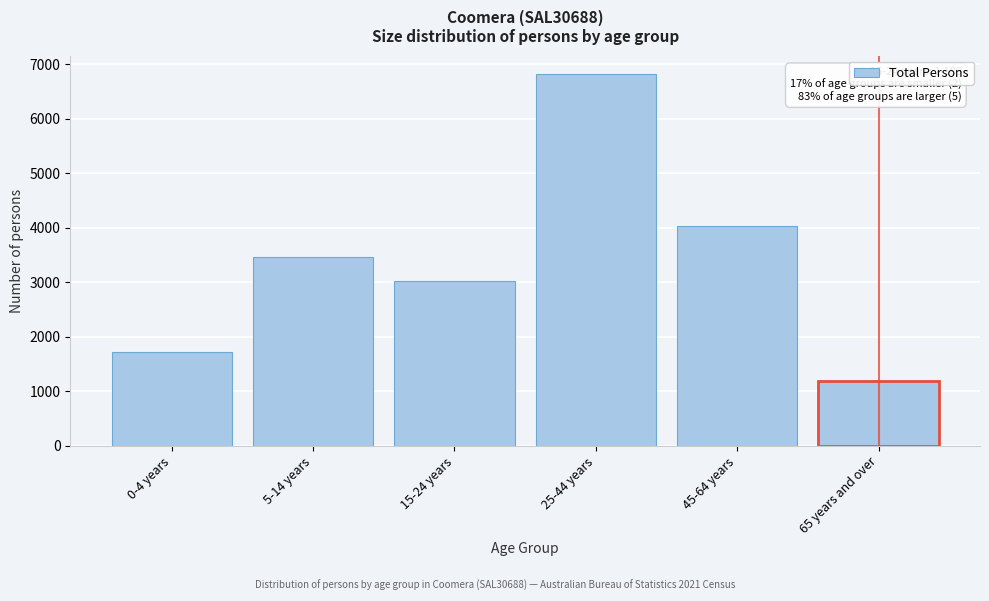

Reading left to right, extract all data points from this chart.

1712	3454	3015	6815	4036	1189